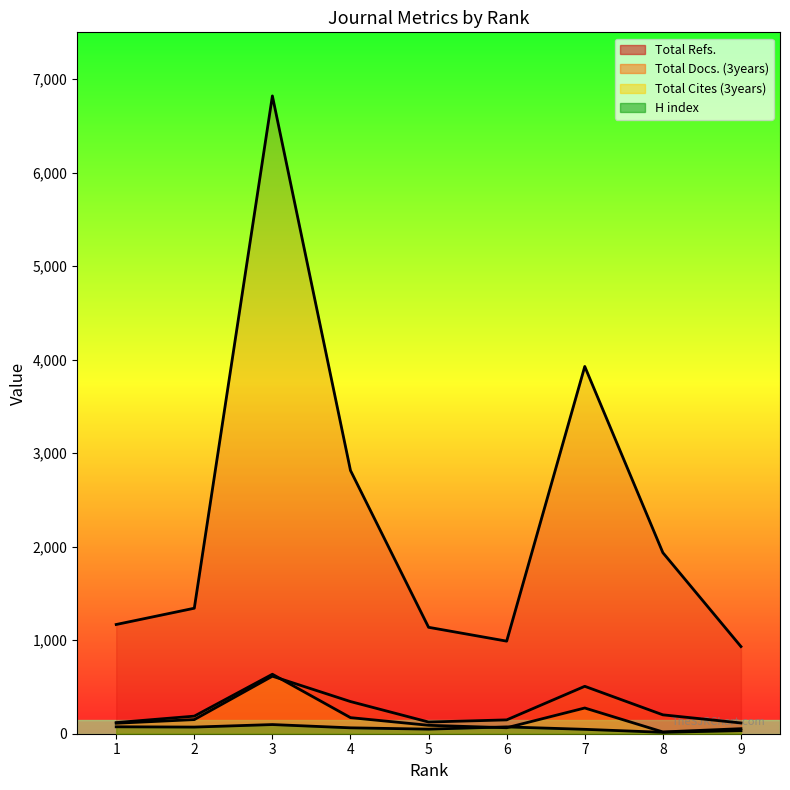

How many intersections are there between Total Cites (3years) and H index?

2